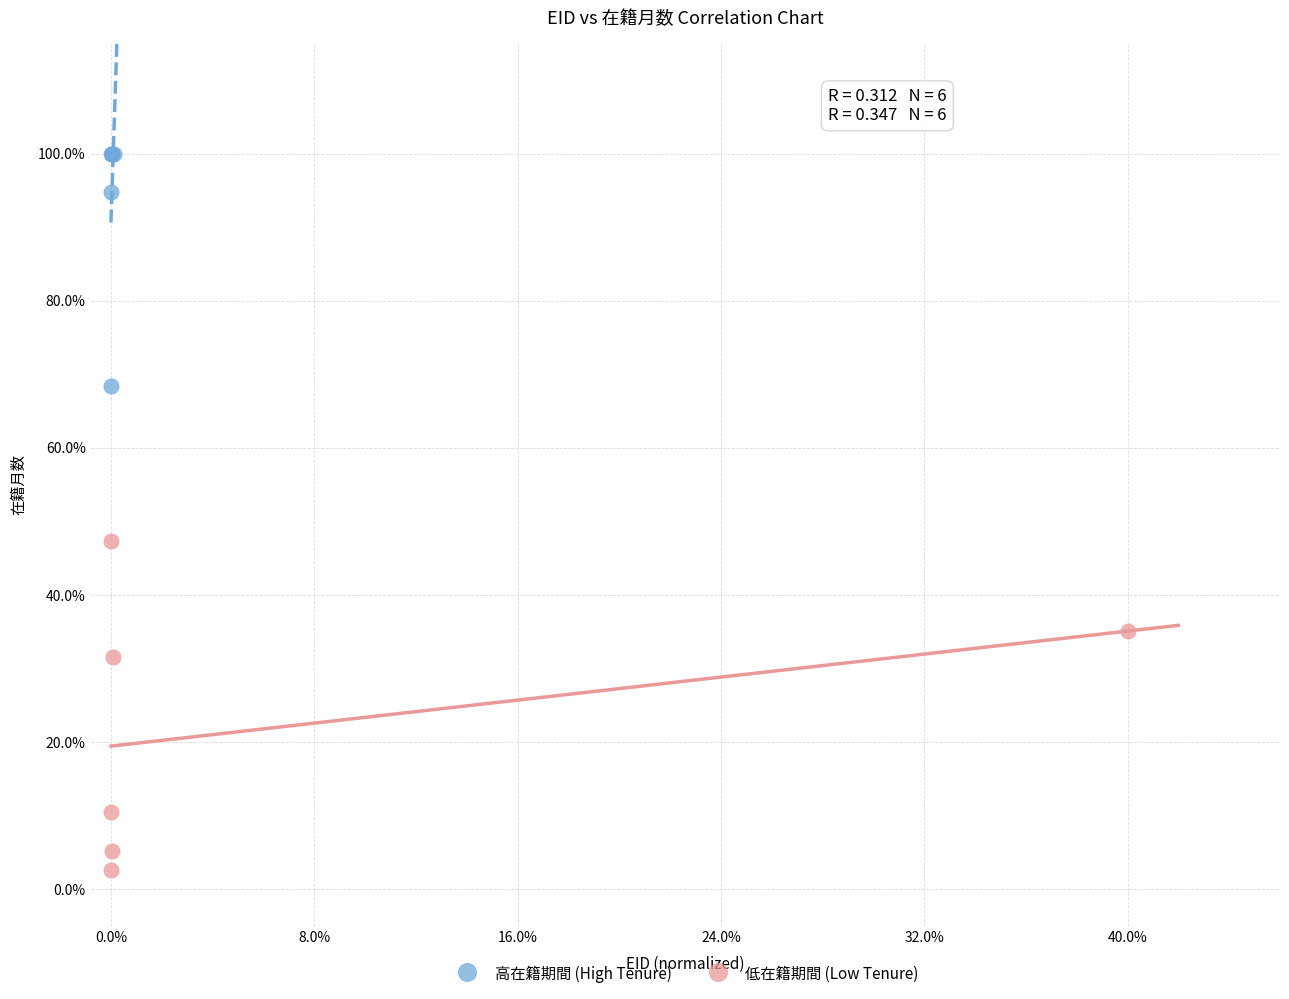

What are all the series names shown in the legend?

高在籍期間 (High Tenure), 低在籍期間 (Low Tenure)